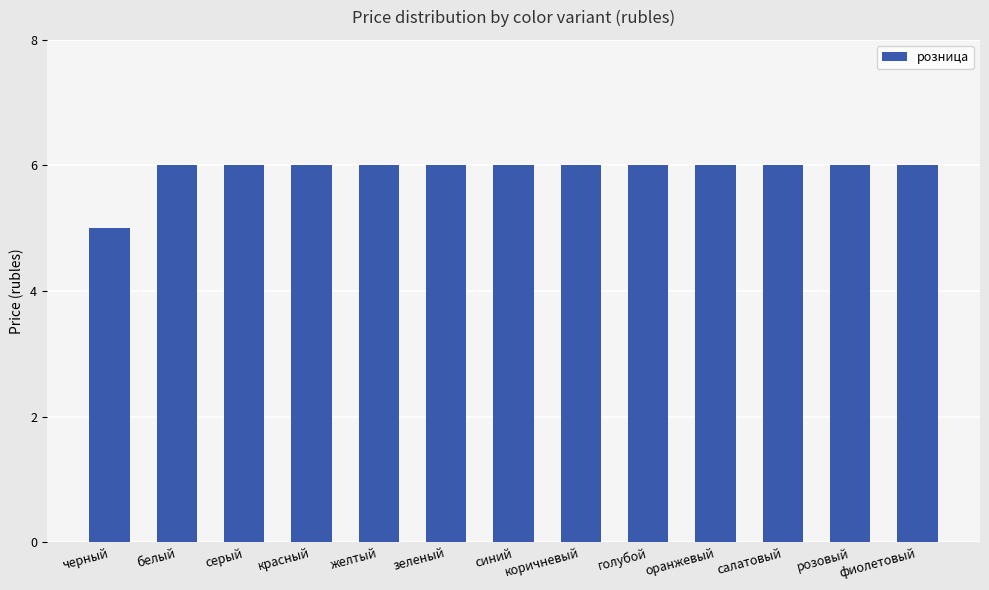

Count the number of categories in the chart.

13